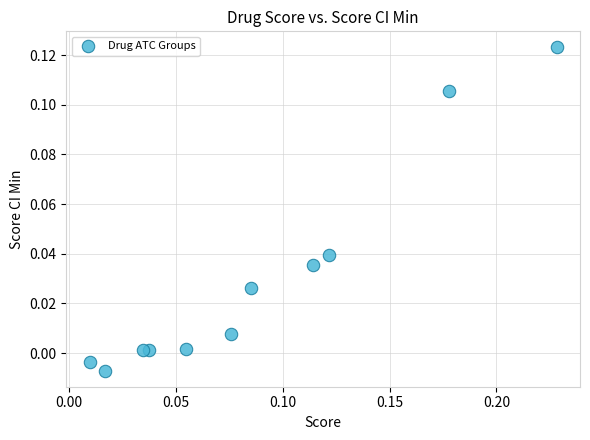

How many data points are displayed?

11